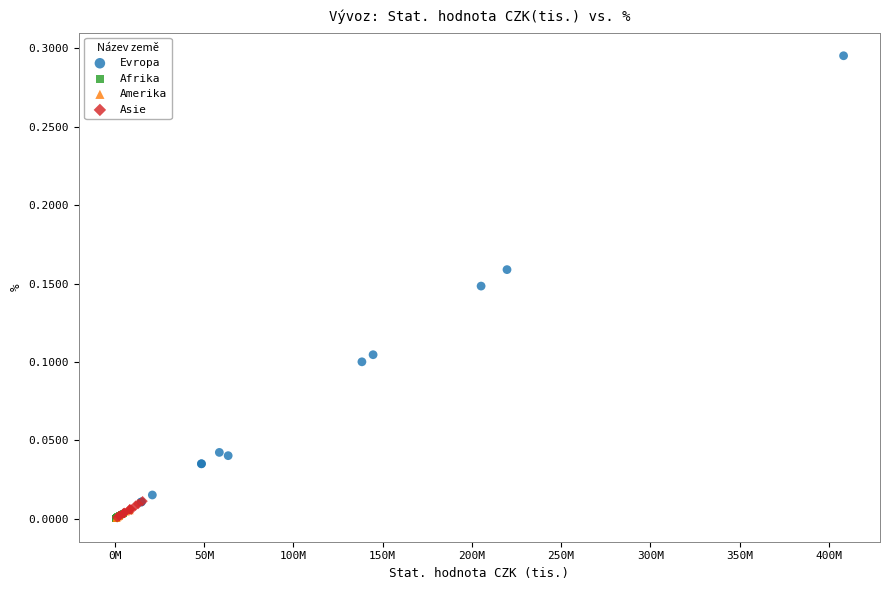

Which series has the largest Y range (max minus min)?

Evropa